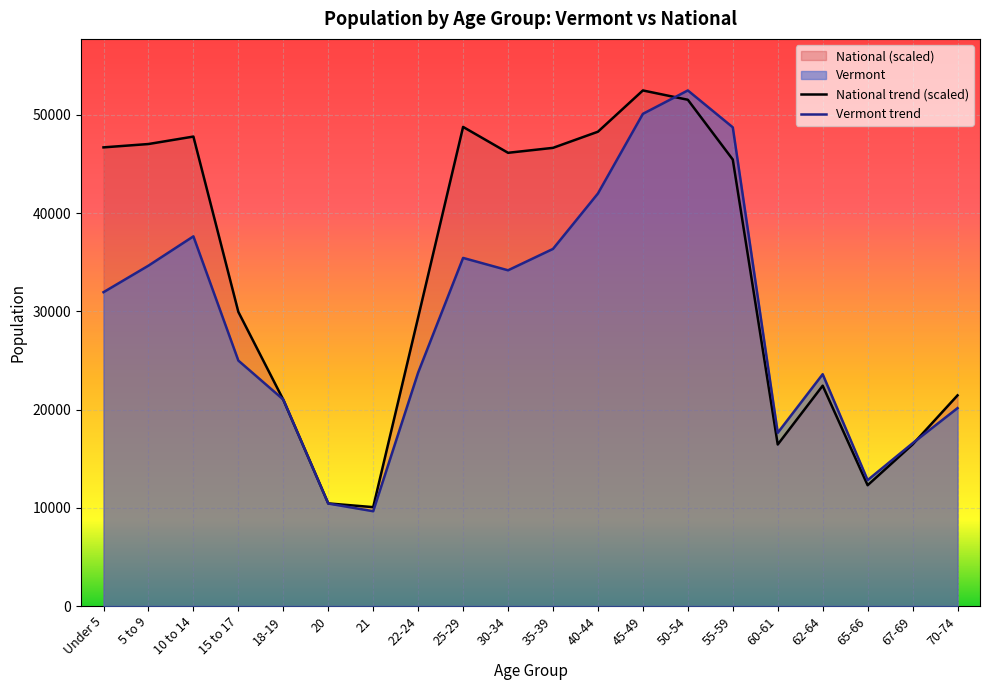

Does the chart display data point markers on the line(s)?

No